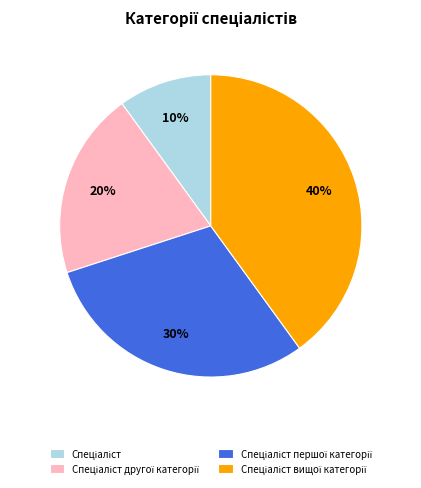

Is there a majority slice in this chart?

No